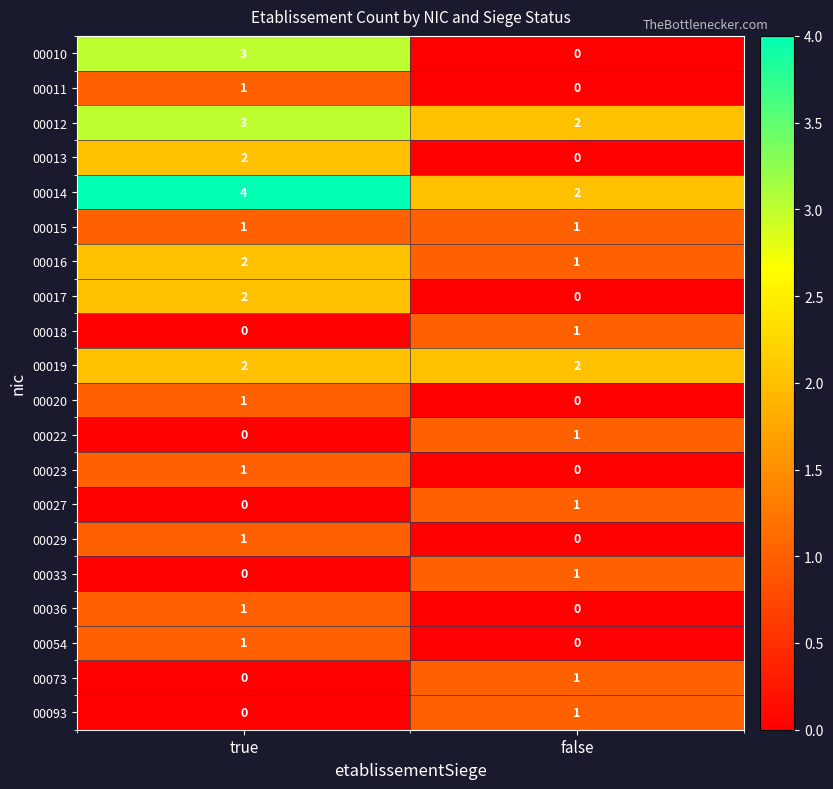

At which label does 00022 reach its minimum?

true